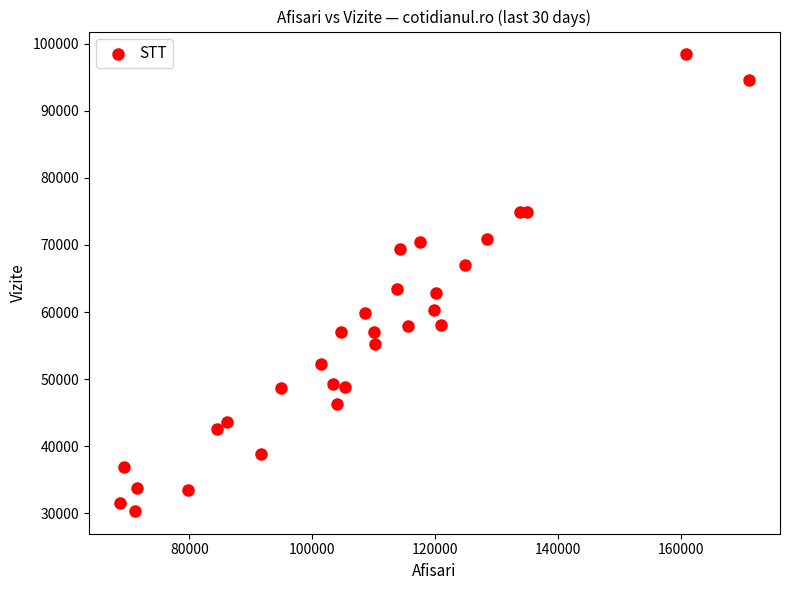

What is the range of X values (max minus min)?

102308